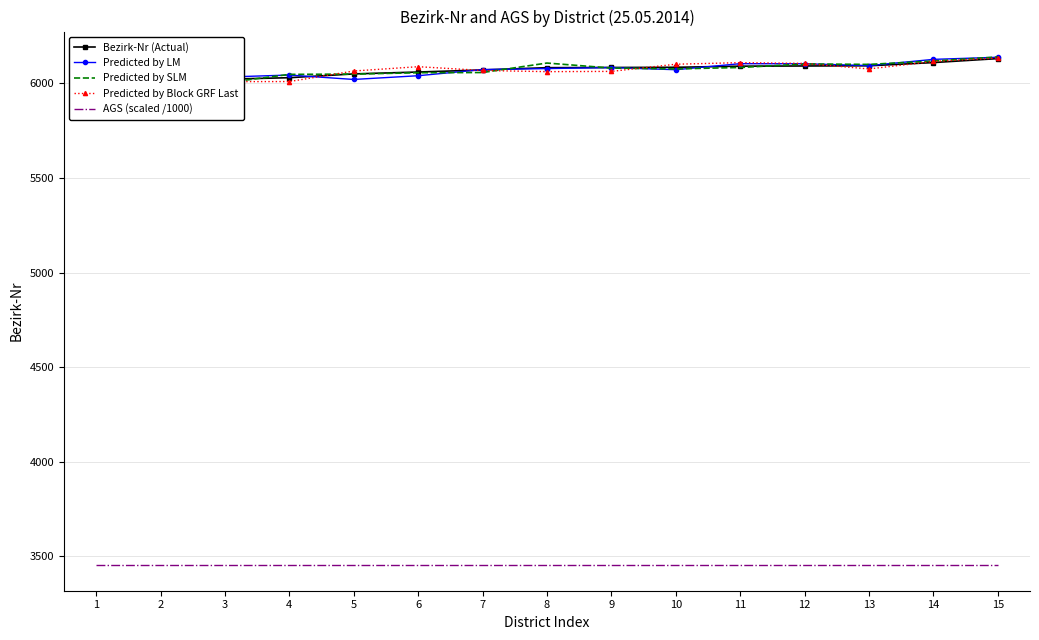

Read the Predicted by Block GRF Last value at 14.

6115.8